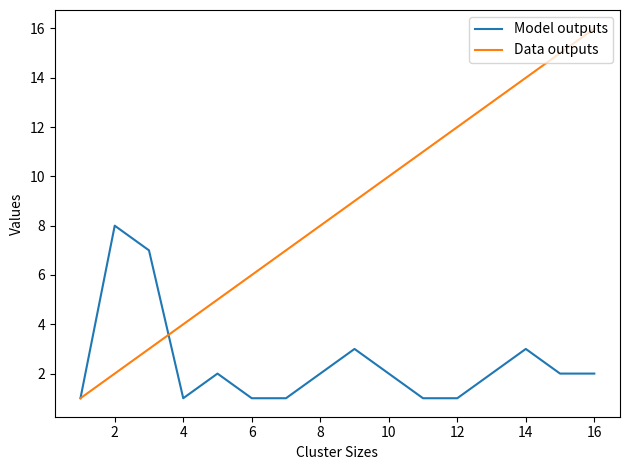

Reading right to left, list all the values displayed in this chart.

Model outputs: 2	2	3	2	1	1	2	3	2	1	1	2	1	7	8	1
Data outputs: 16	15	14	13	12	11	10	9	8	7	6	5	4	3	2	1